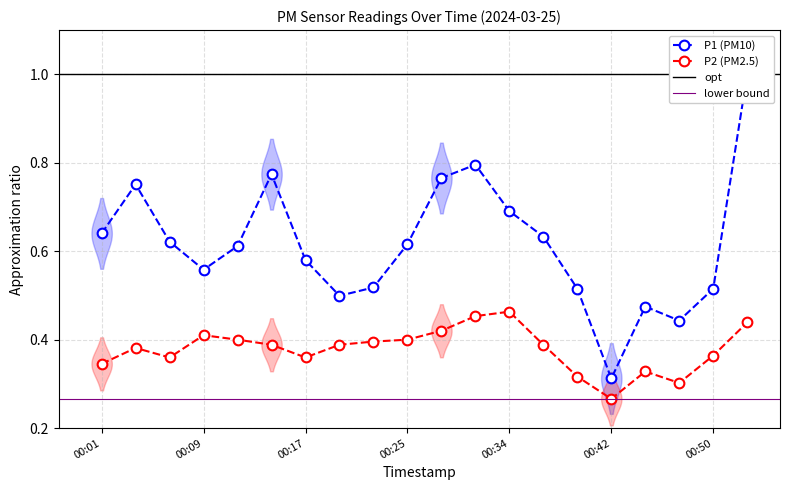

In P1, how many points are higher than both neighbors (excluding endpoints)?

4